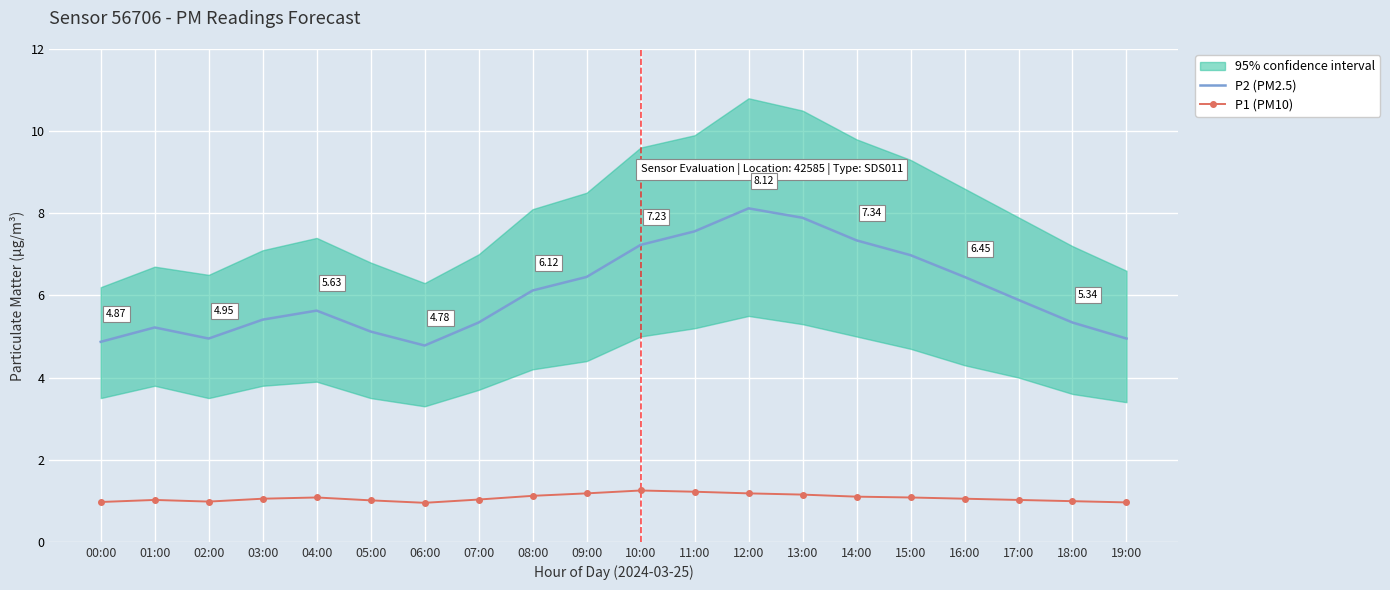

Reading left to right, list all the values displayed in this chart.

P2 (PM2.5): 00:00=4.9	01:00=5.2	02:00=5.0	03:00=5.4	04:00=5.6	05:00=5.1	06:00=4.8	07:00=5.3	08:00=6.1	09:00=6.5	10:00=7.2	11:00=7.6	12:00=8.1	13:00=7.9	14:00=7.3	15:00=7.0	16:00=6.5	17:00=5.9	18:00=5.3	19:00=5.0
P1 (PM10): 00:00=1.0	01:00=1.0	02:00=1.0	03:00=1.1	04:00=1.1	05:00=1.0	06:00=0.9	07:00=1.0	08:00=1.1	09:00=1.2	10:00=1.2	11:00=1.2	12:00=1.2	13:00=1.1	14:00=1.1	15:00=1.1	16:00=1.1	17:00=1.0	18:00=1.0	19:00=1.0